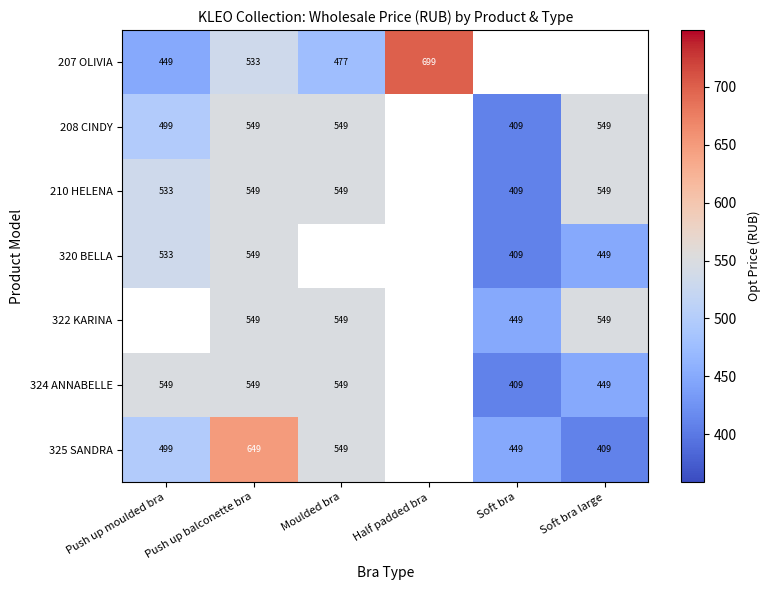

What is the total value across all series at Push up balconette bra?

3927